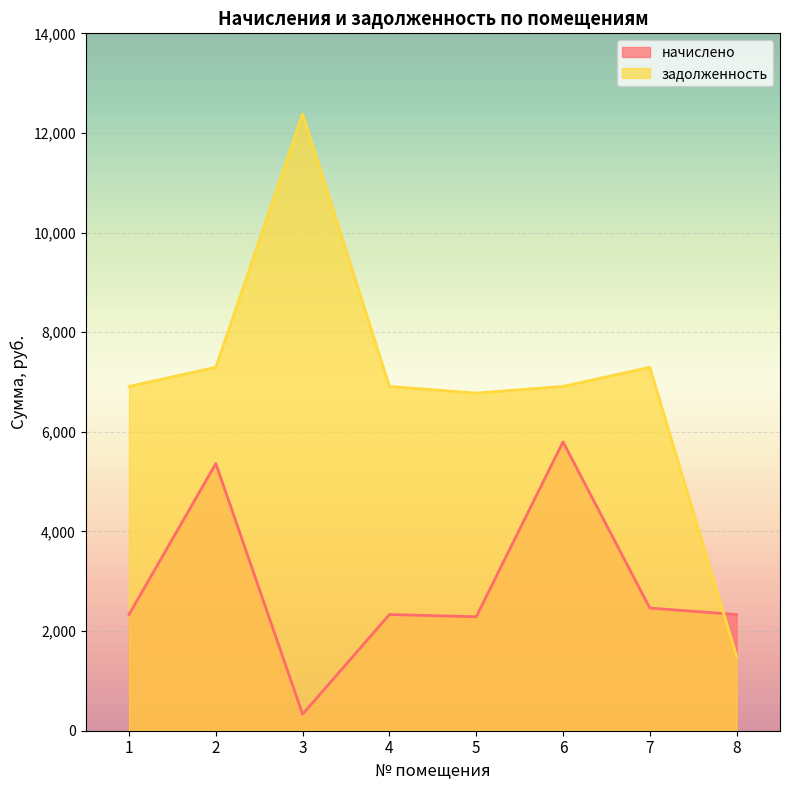

What is the spread (max minus min) of values at 1?

4579.2